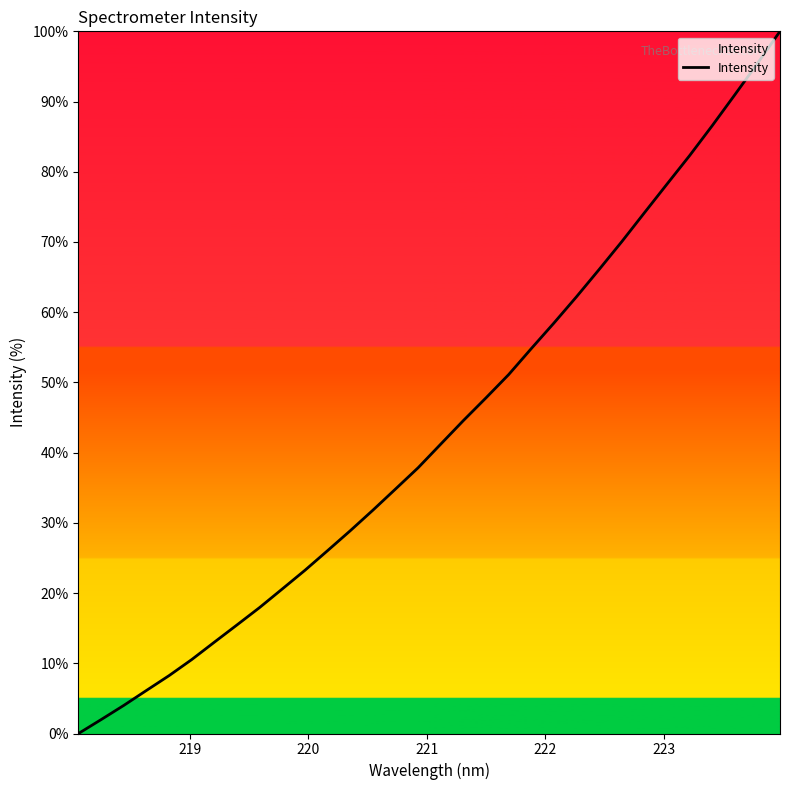

How many values are above zero?

31